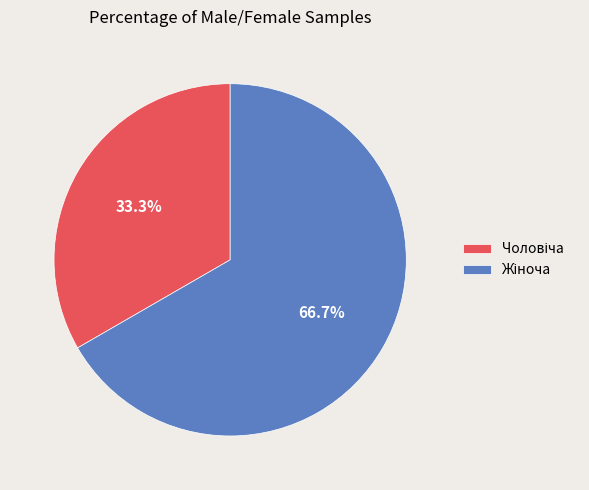

Is there a majority slice in this chart?

Yes